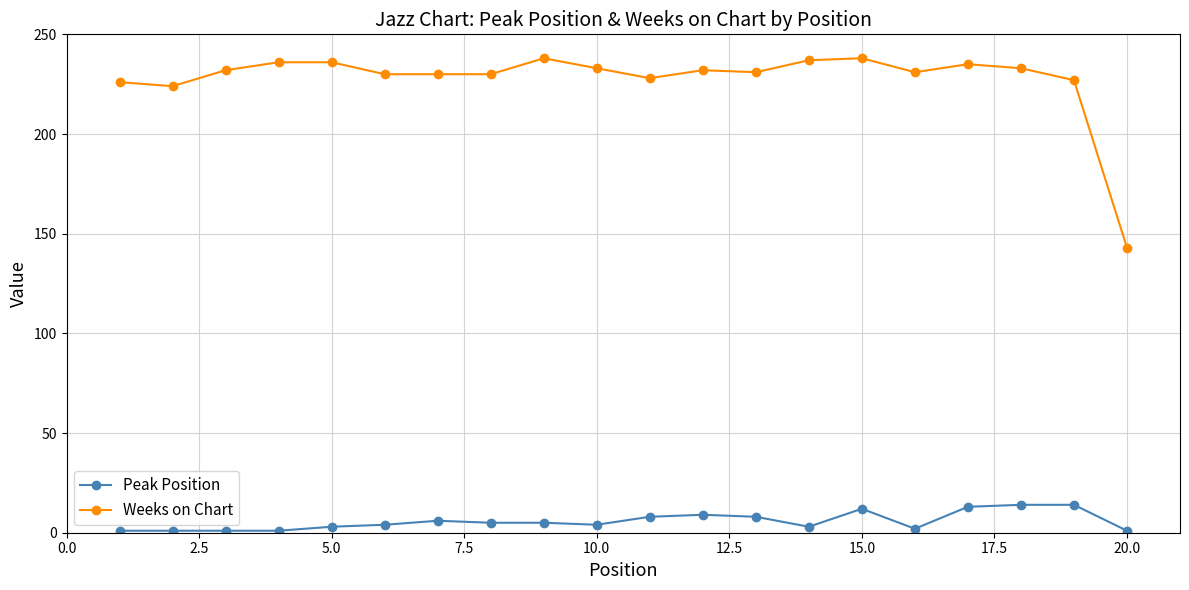

True or false: Weeks on Chart has more than 0 points higher than both neighbors.

True